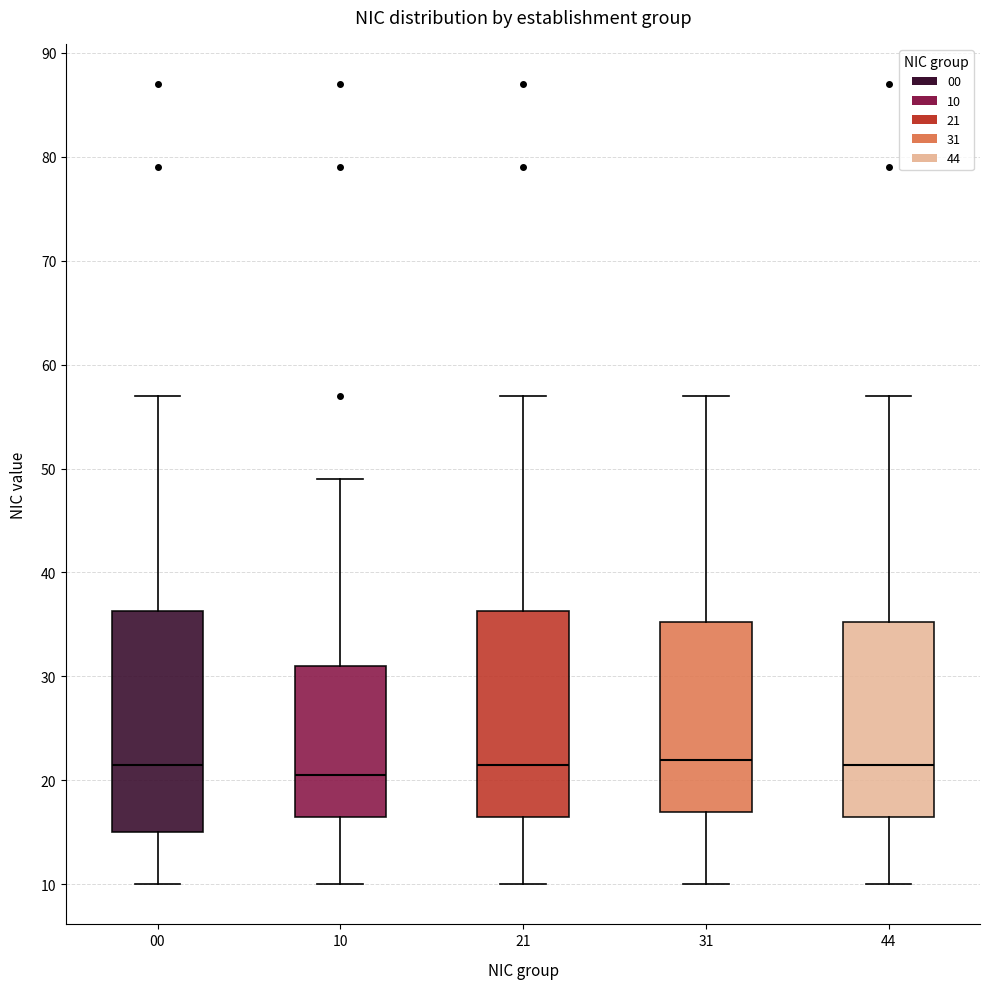

Reading left to right, read every box against the y-axis: the position of its median line, the range the box covers, and the ends of its whiskers. The values are not printed on the chart, so give them approximately, as read against the axis.

00: median 22, box 15 to 36, whiskers 10 to 57
10: median 21, box 17 to 31, whiskers 10 to 49
21: median 22, box 17 to 36, whiskers 10 to 57
31: median 22, box 17 to 35, whiskers 10 to 57
44: median 22, box 17 to 35, whiskers 10 to 57